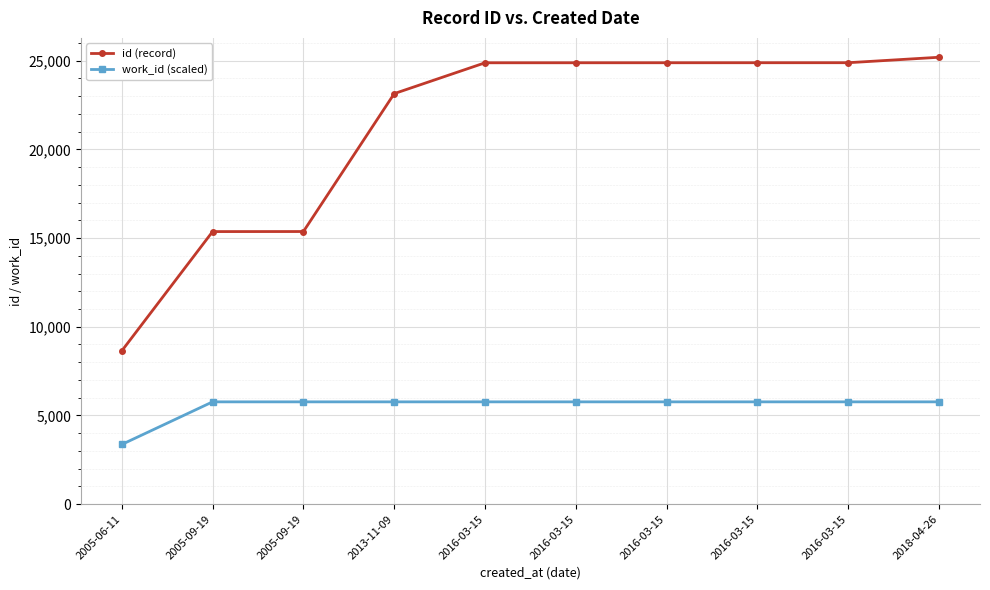

Is this an area chart (filled region under the line)?

No